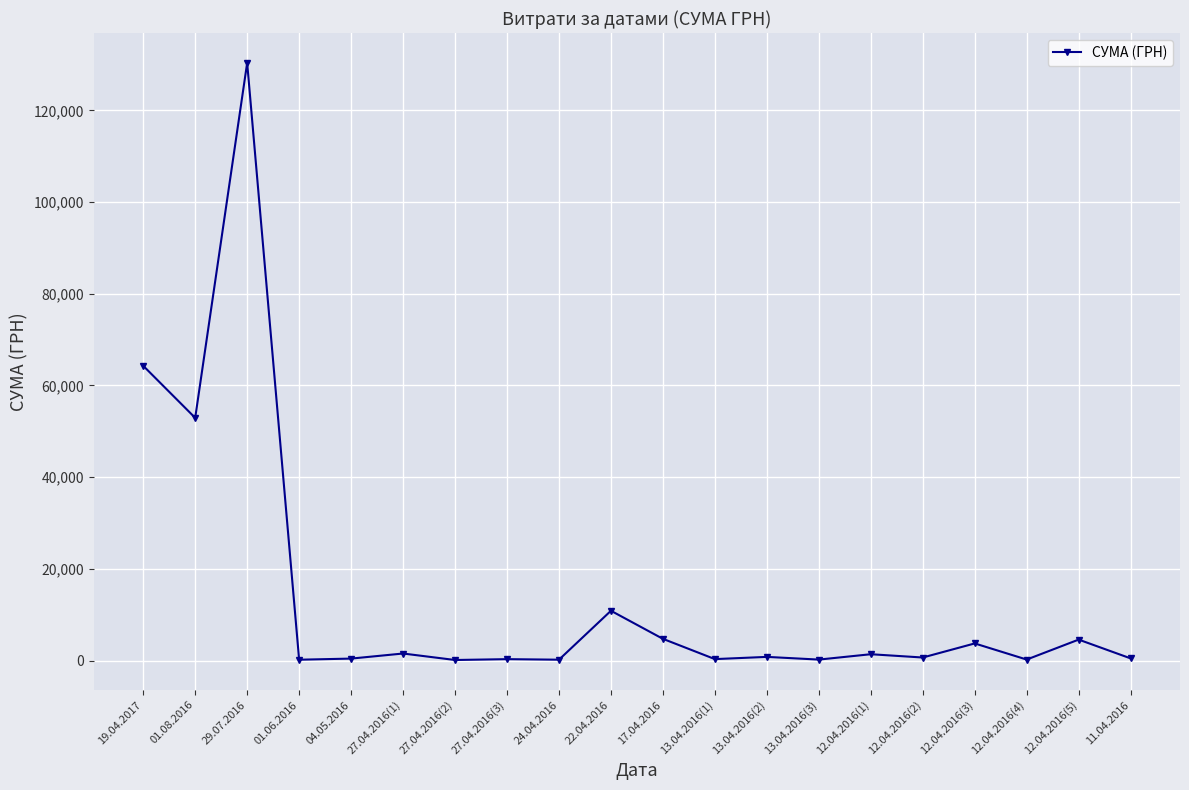

The chart shows a value of 210.0 at 12.04.2016(4). True or false?

True